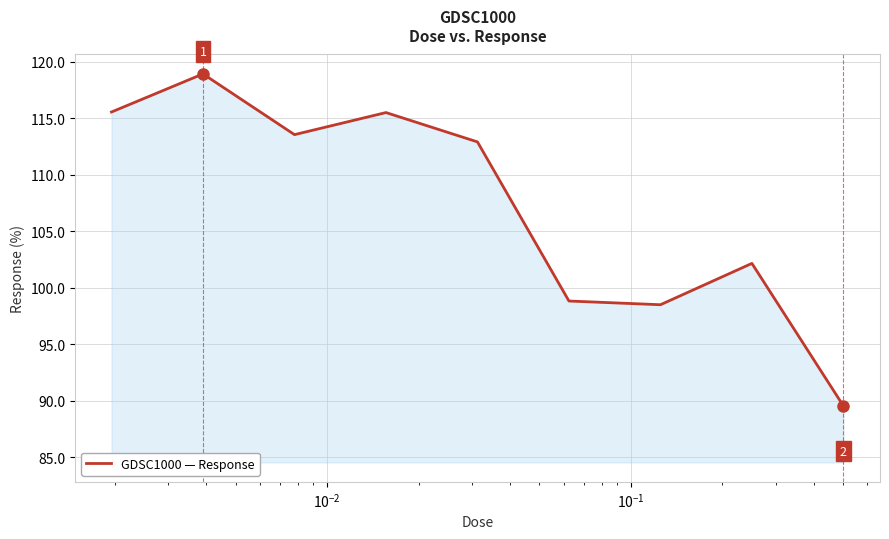

What is the smallest value displayed?

89.5